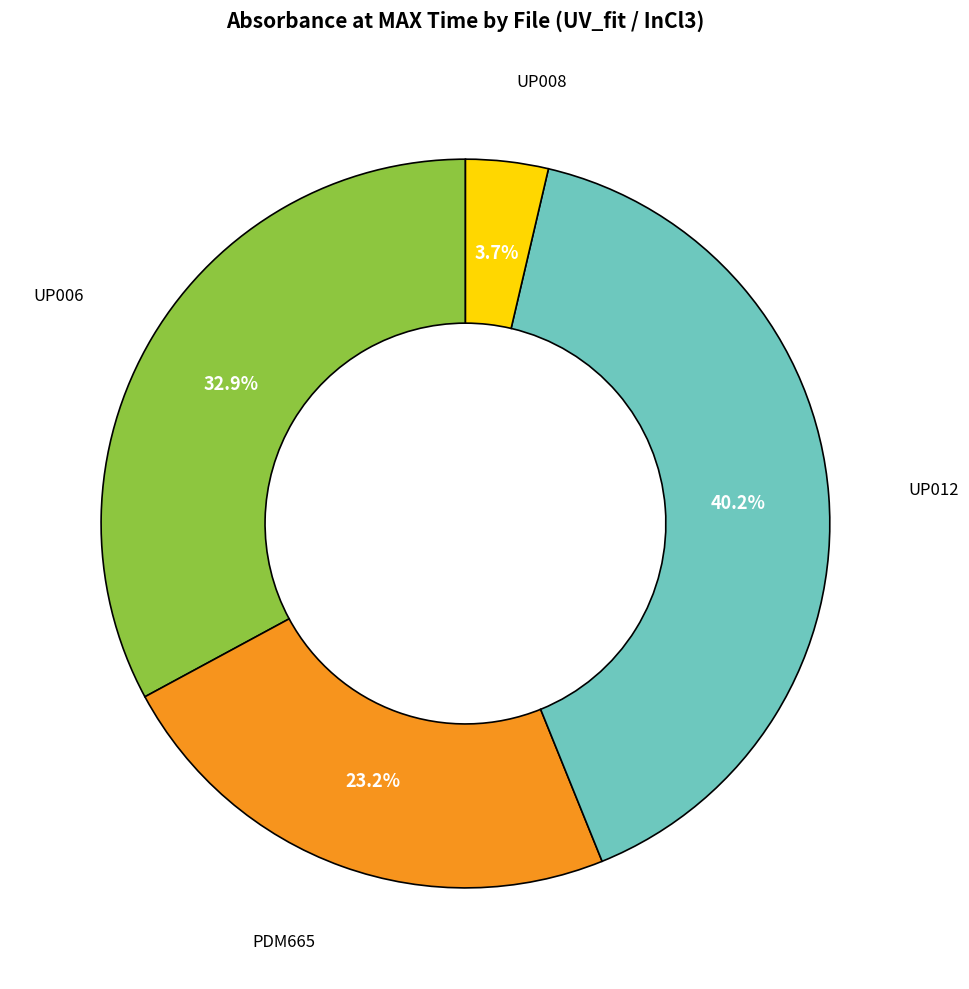

Is there a majority slice in this chart?

No